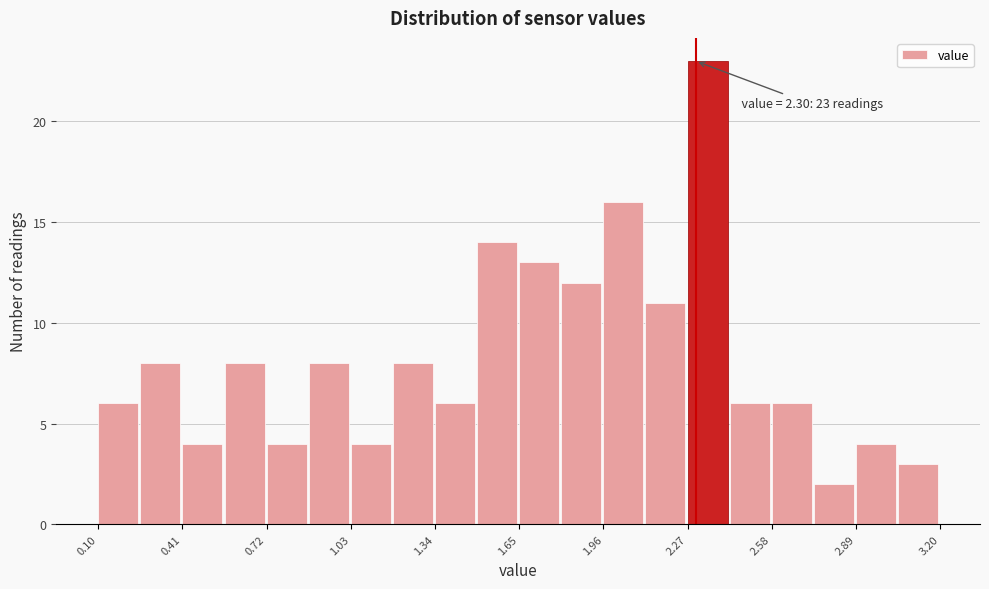

Around what value on the x-axis is the tallest bar? Give the approximate position of its centre, as read against the axis.

2.35